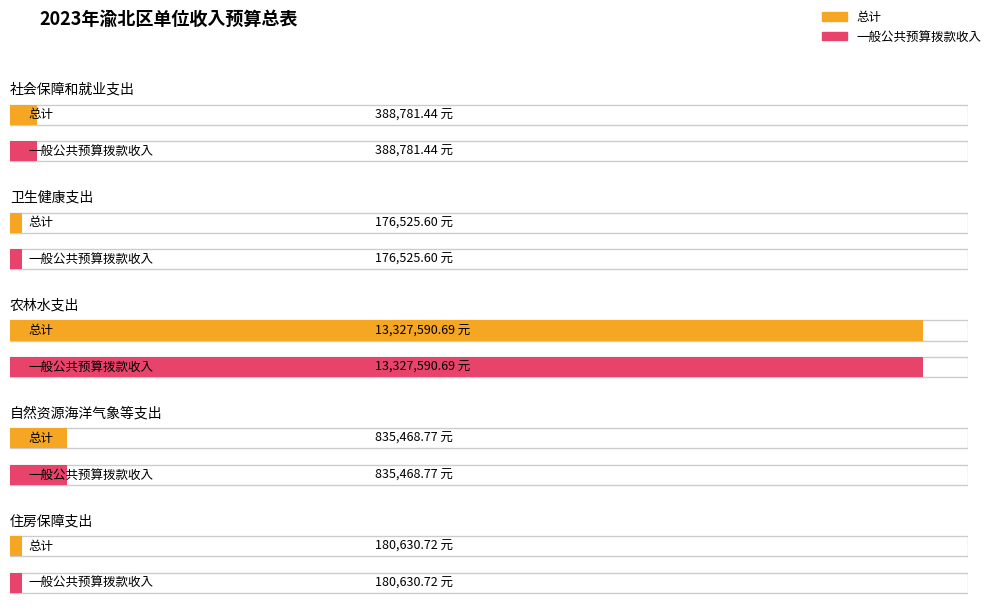

At which label does 一般公共预算拨款收入 reach its peak?

农林水支出